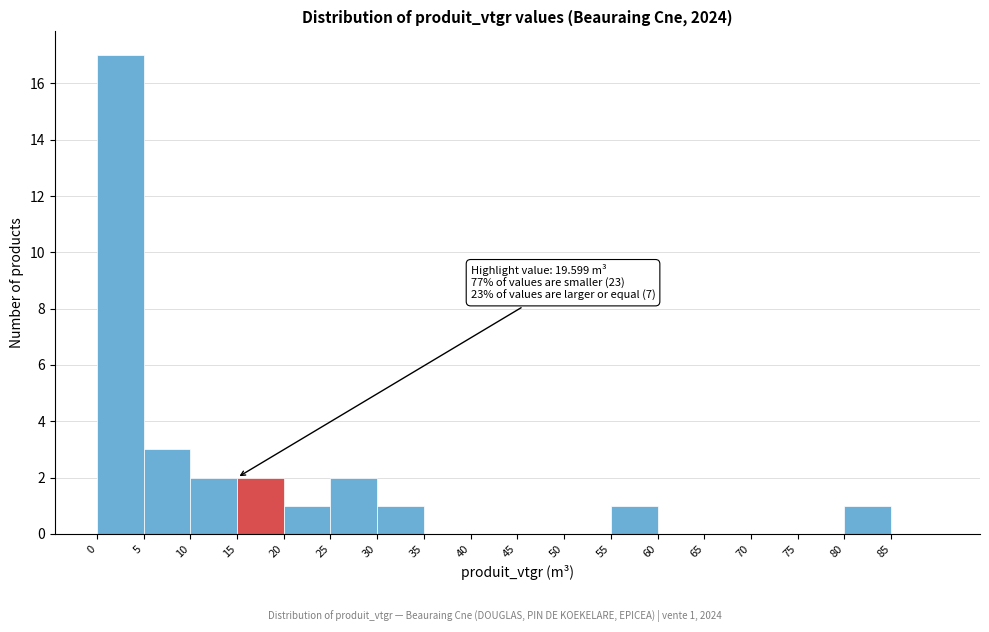

Over which range of the x-axis is the bar tallest?

0 to 5